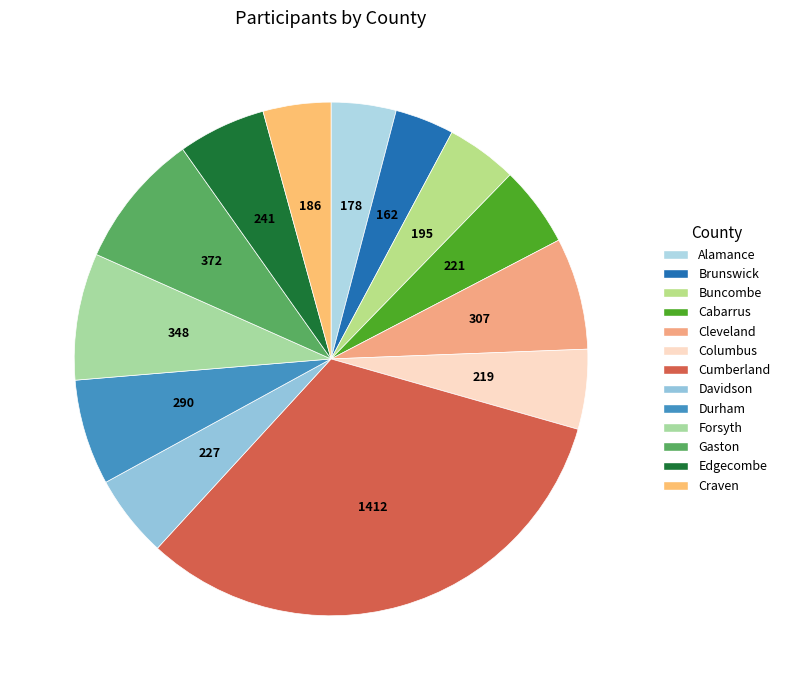

Is there any slice that represents more than half of the pie?

No